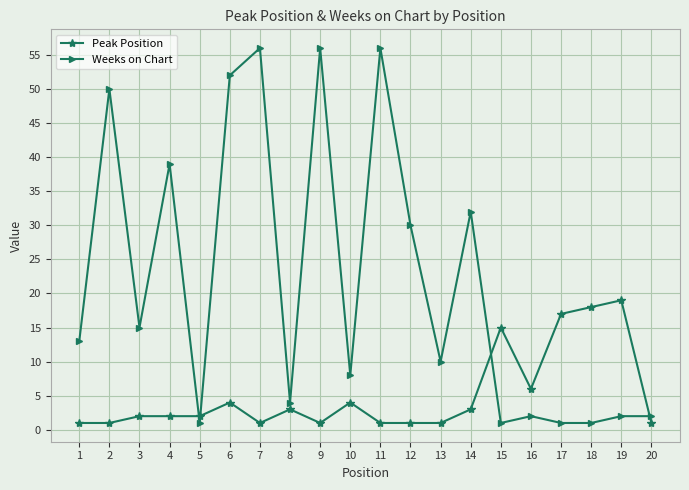

Count the number of data series in this chart.

2